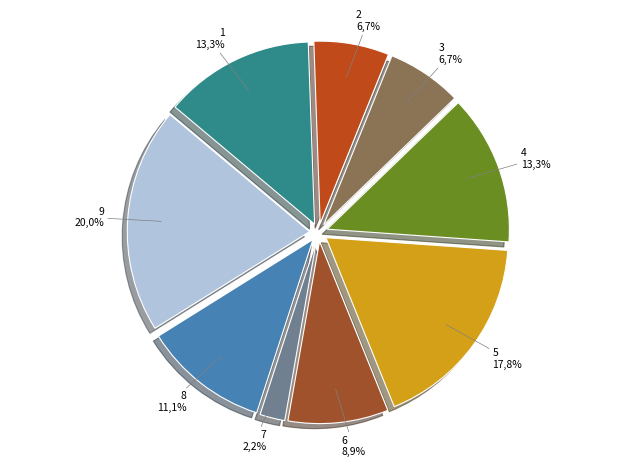

What percentage is the 8 slice, to the nearest percent?

11%